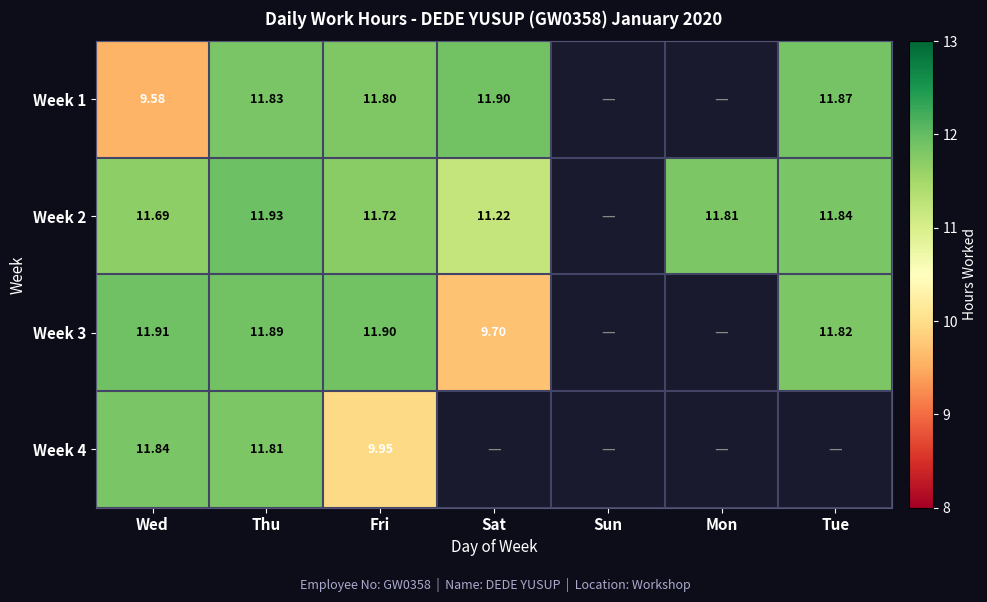

What value does the Week 4 series have at Thu?

11.8